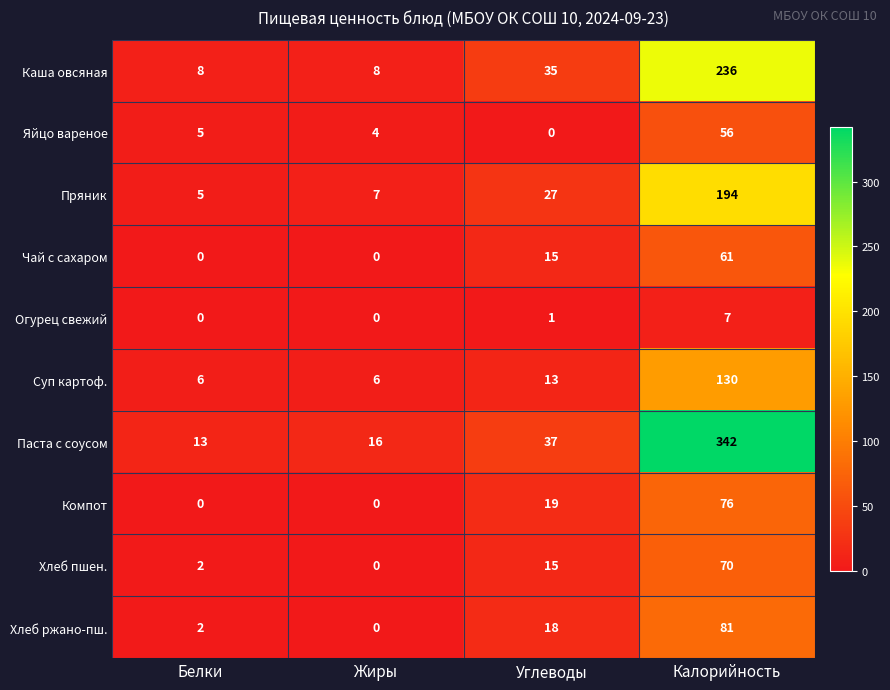

How many data points does each series have?

4